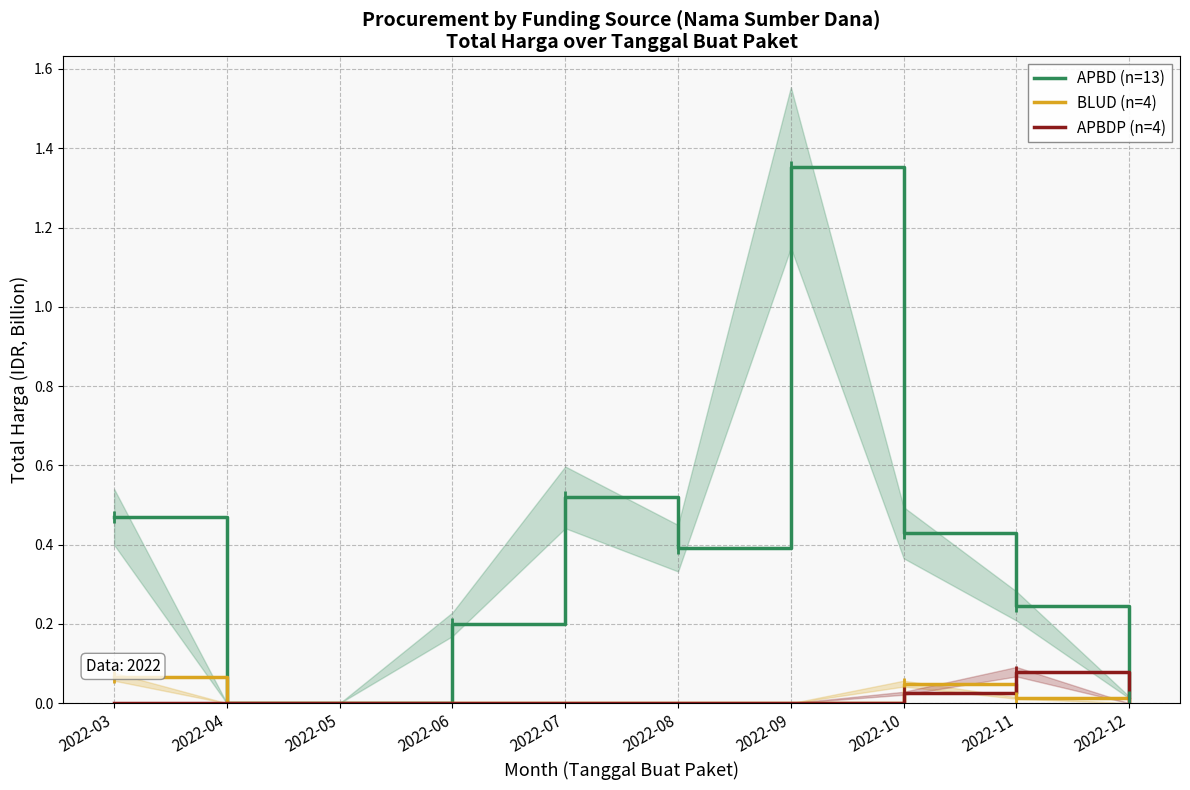

Is the value of BLUD (n=4) at 2022-10 greater than the value of APBD (n=13) at 2022-10?

No